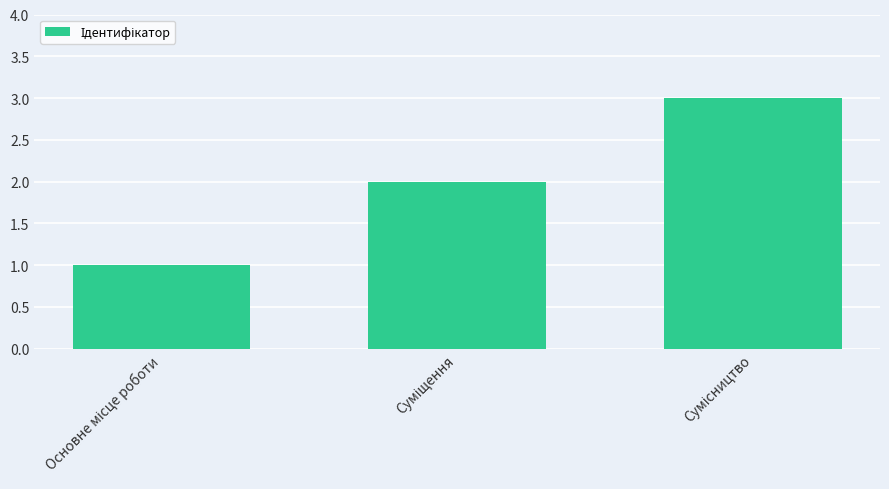

Are the bars grouped side by side (vs. stacked)?

No